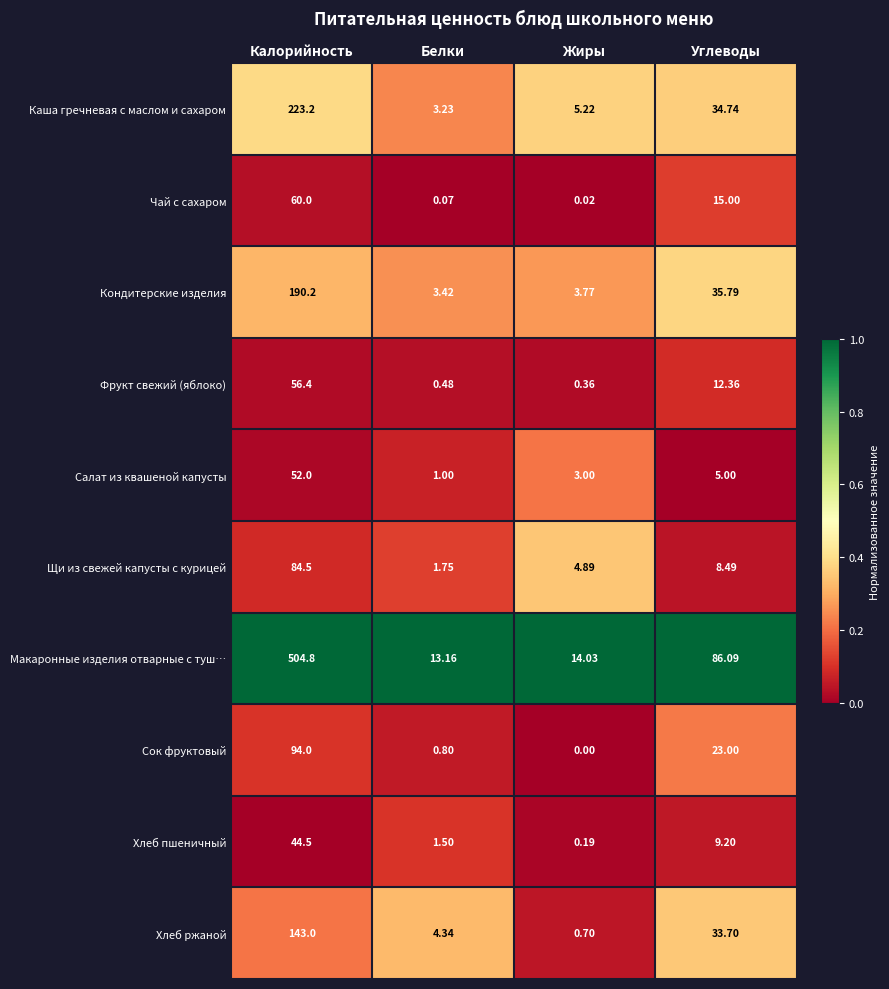

What is the maximum value shown in the chart?

504.8